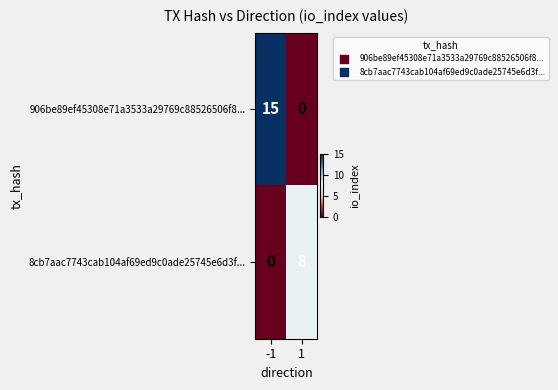

The value of 8cb7aac7743cab104af69ed9c0ade25745e6d3f... at -1 is 3. True or false?

False